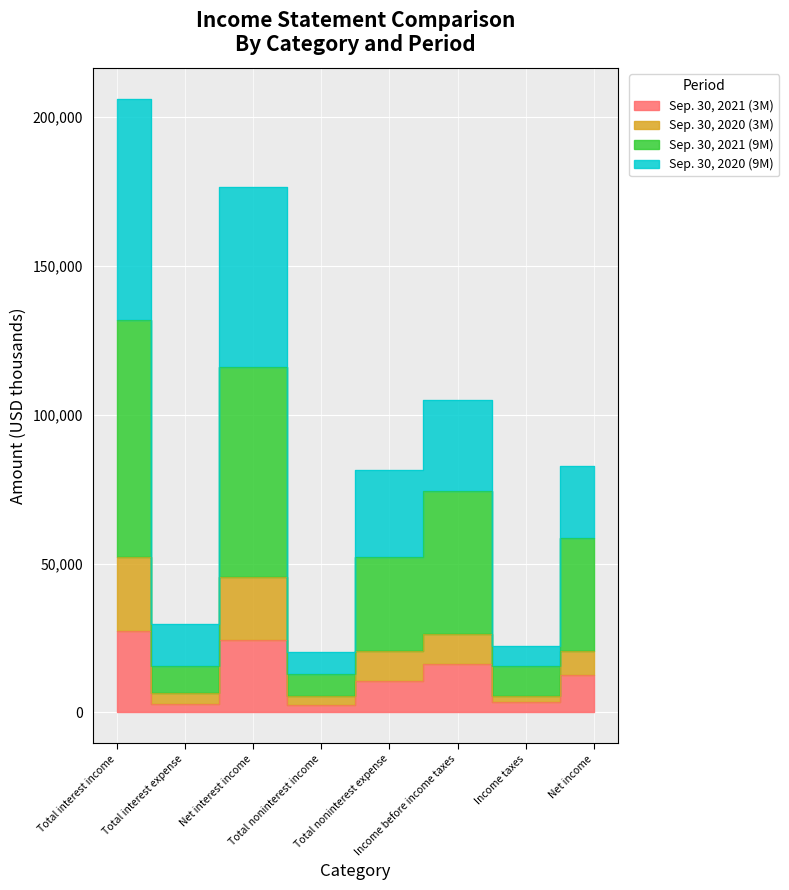

Does the chart display data point markers on the line(s)?

No